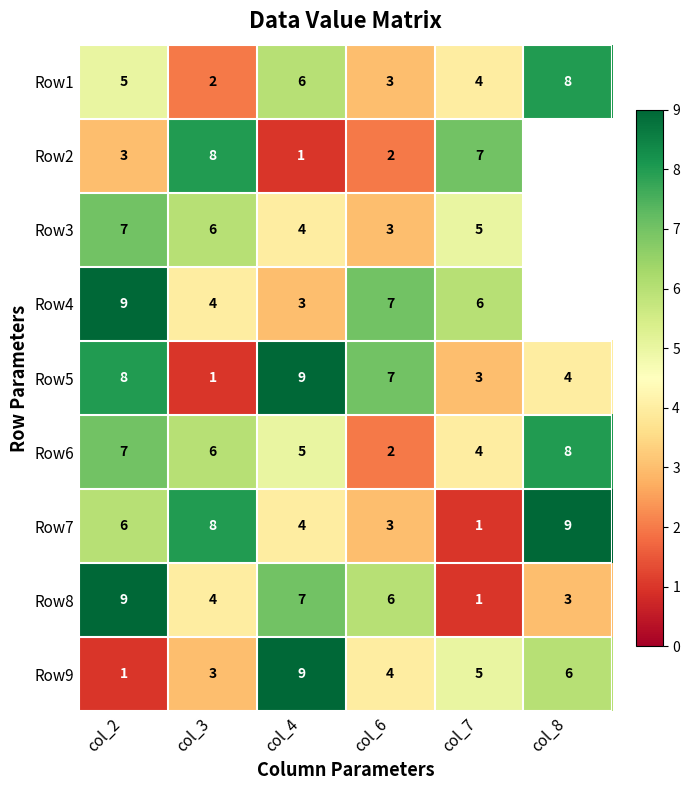

What is the average value of the Row6 series?

5.3